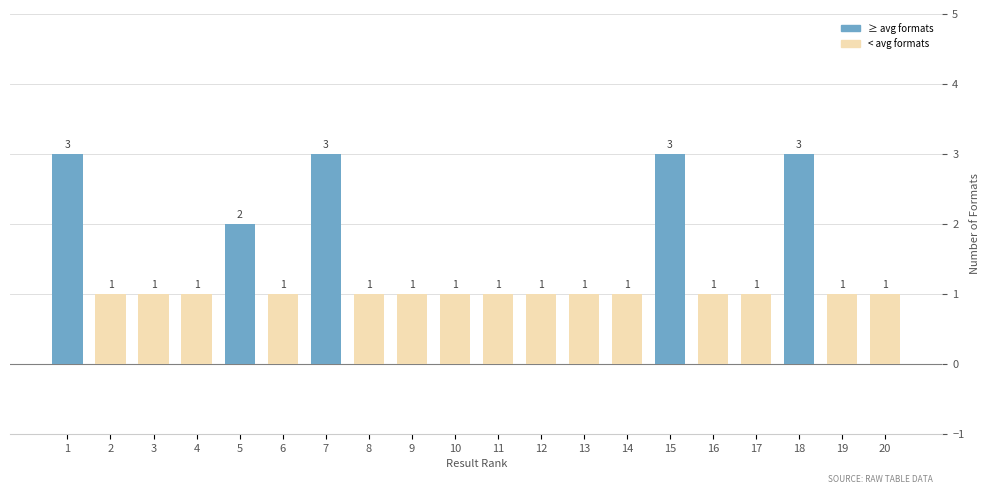

What is the ratio of the value at 14 to the value at 13?

1.0